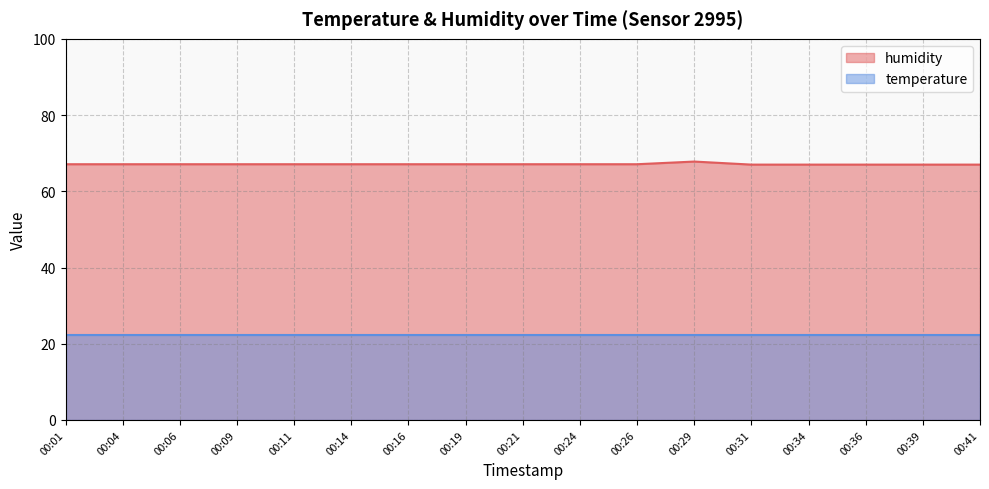

Rank the series by their maximum value, from highest to lowest.

humidity, temperature